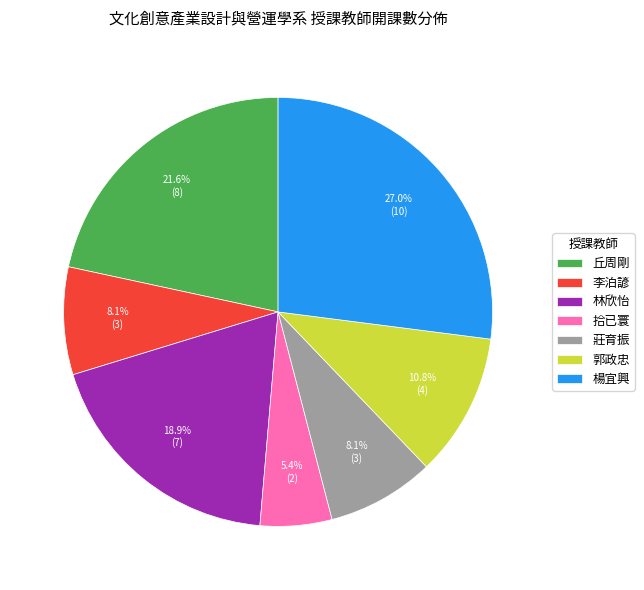

To the nearest percent, what is the difference between the largest and smallest slice percentages?

22%